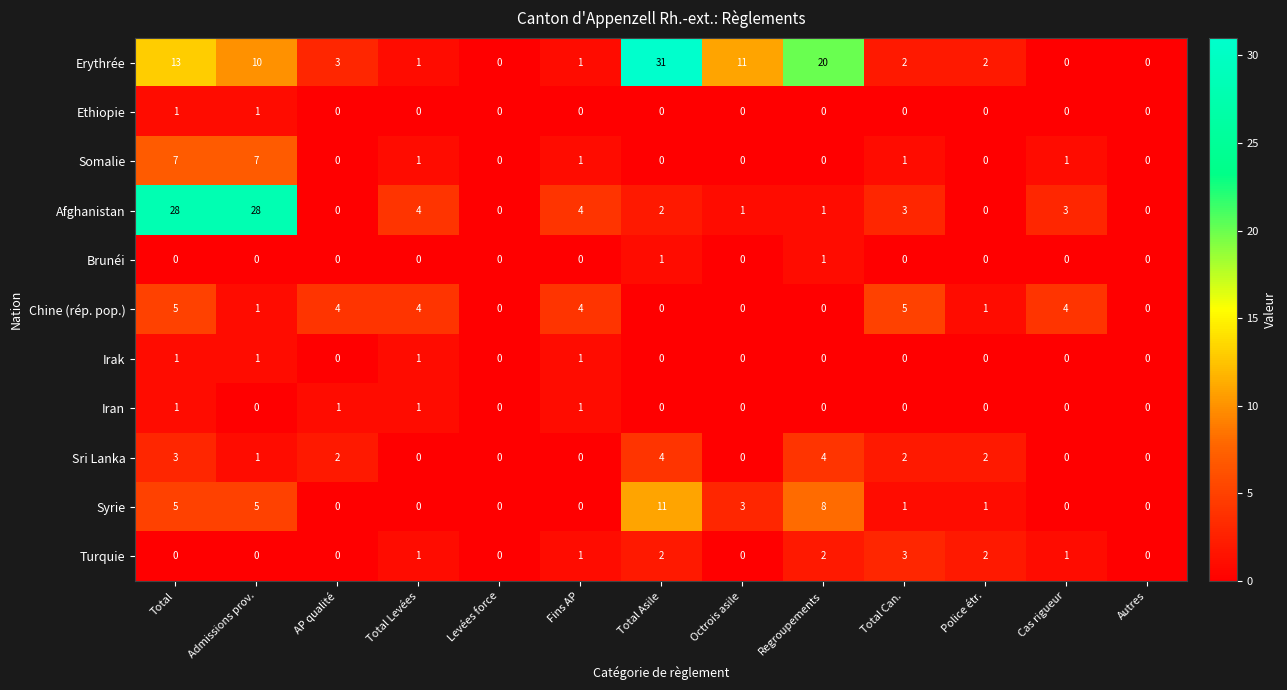

At which category is the sum across all series the highest?

Total